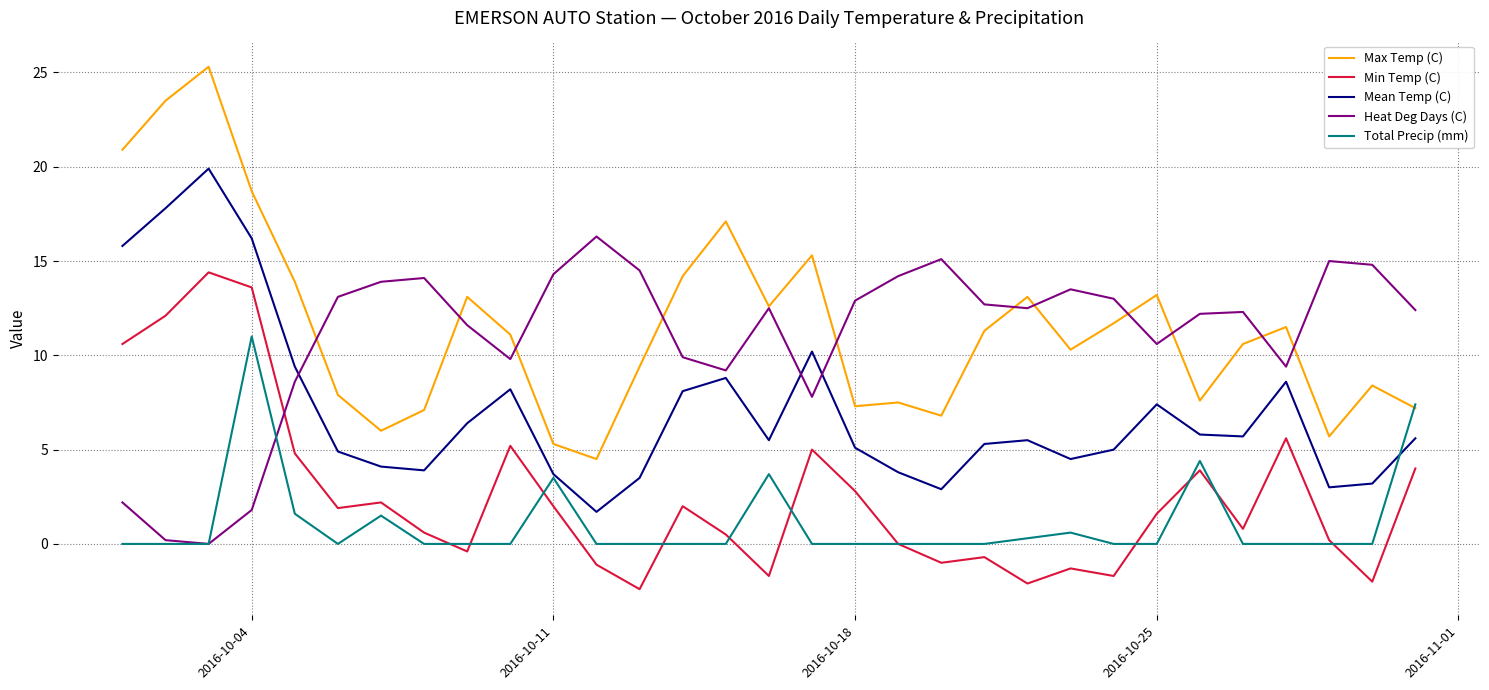

True or false: Heat Deg Days (C) and Mean Temp (C) cross at least once.

True